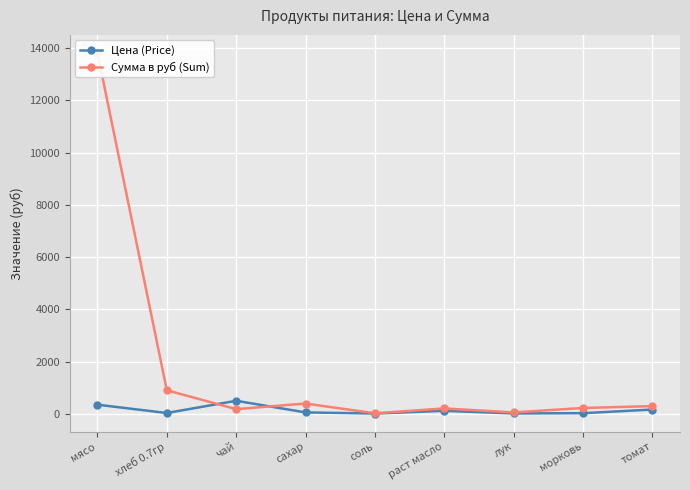

What is the sum of all Цена (Price) values?

1267.7